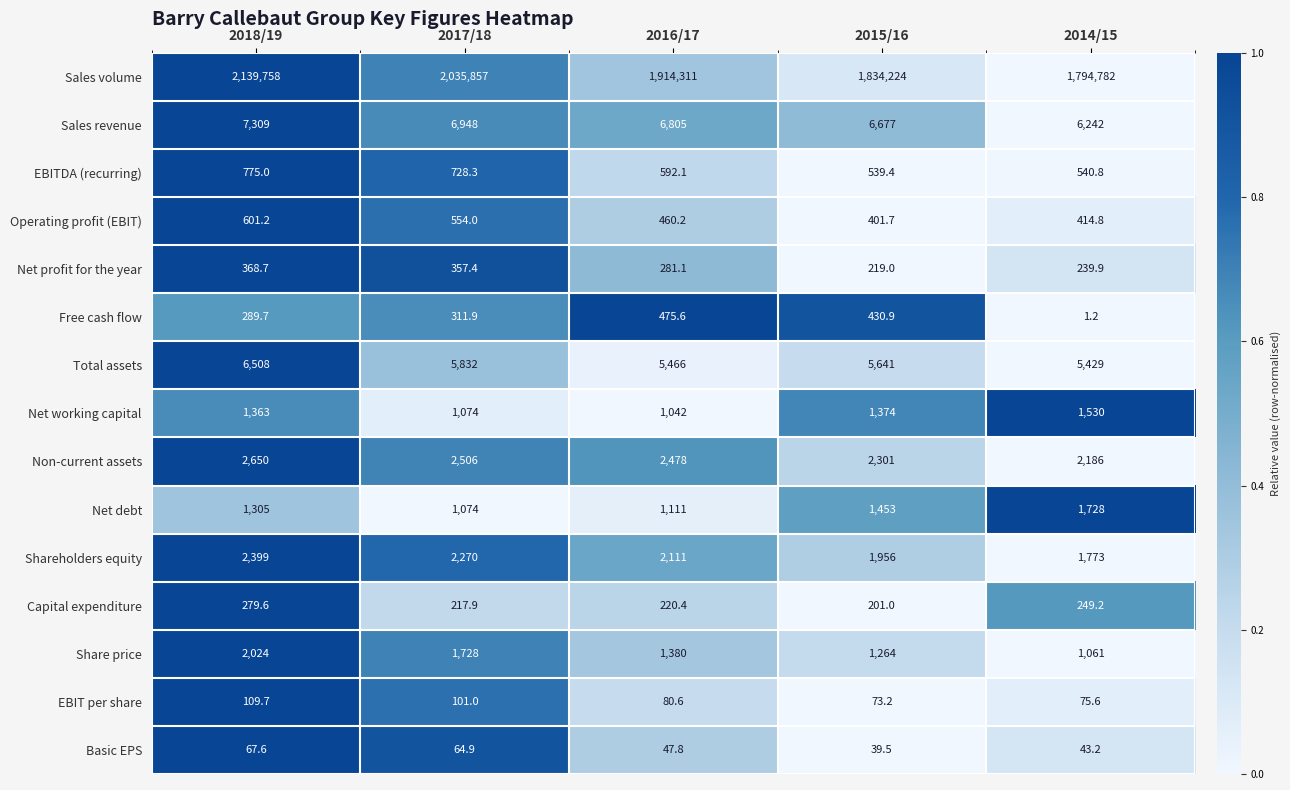

What is the difference between the maximum and minimum values in the EBITDA (recurring) series?

235.6